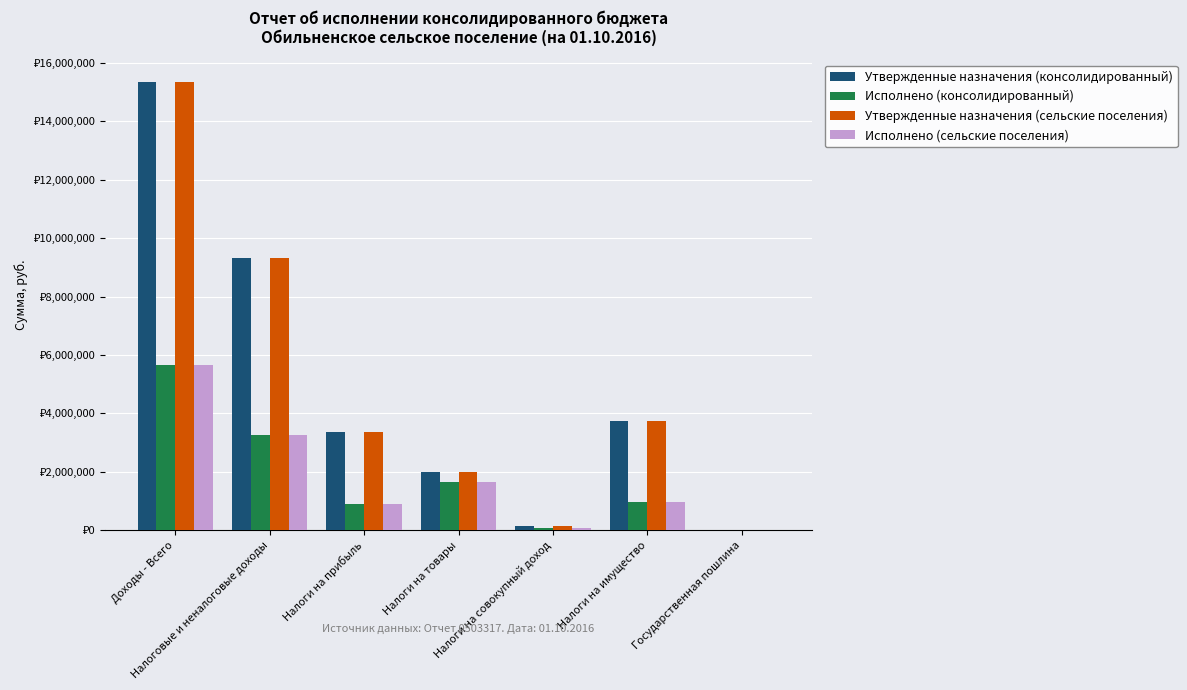

What are all the series names shown in the legend?

Утвержденные назначения (консолидированный), Исполнено (консолидированный), Утвержденные назначения (сельские поселения), Исполнено (сельские поселения)